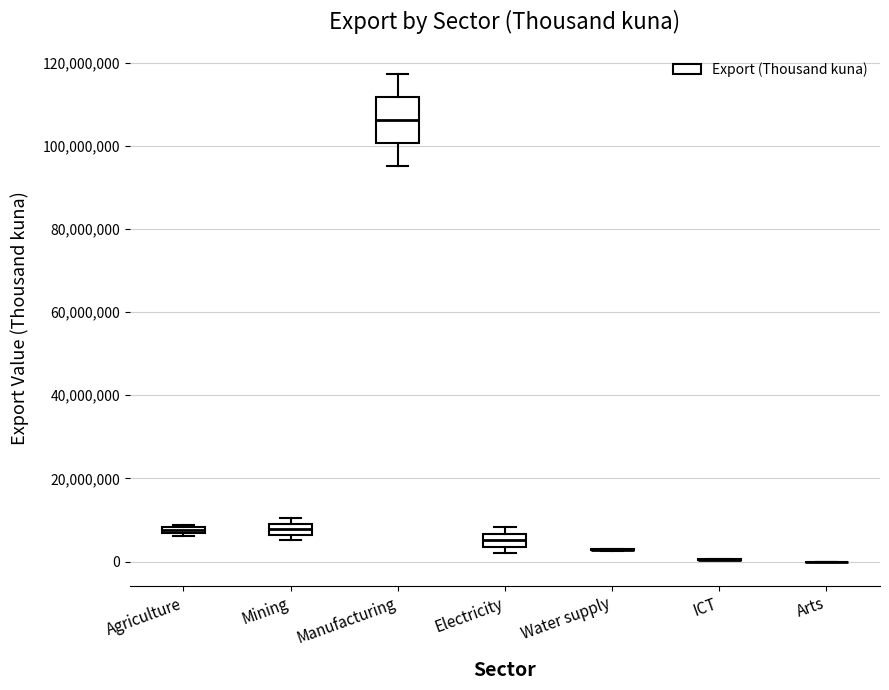

Comparing the boxes themselves (not the whiskers), which one is the tallest?

Manufacturing